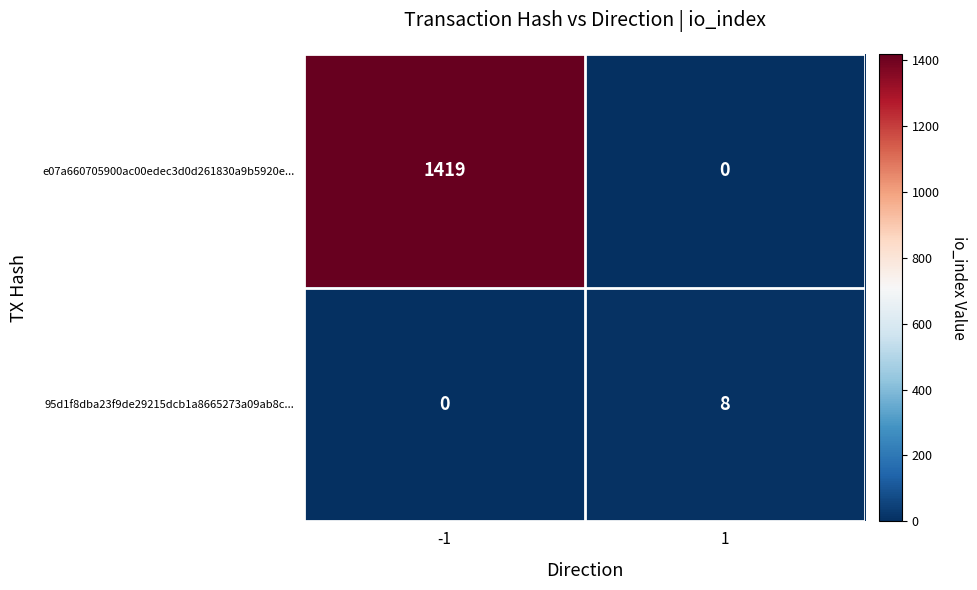

What is the greatest value displayed?

1419